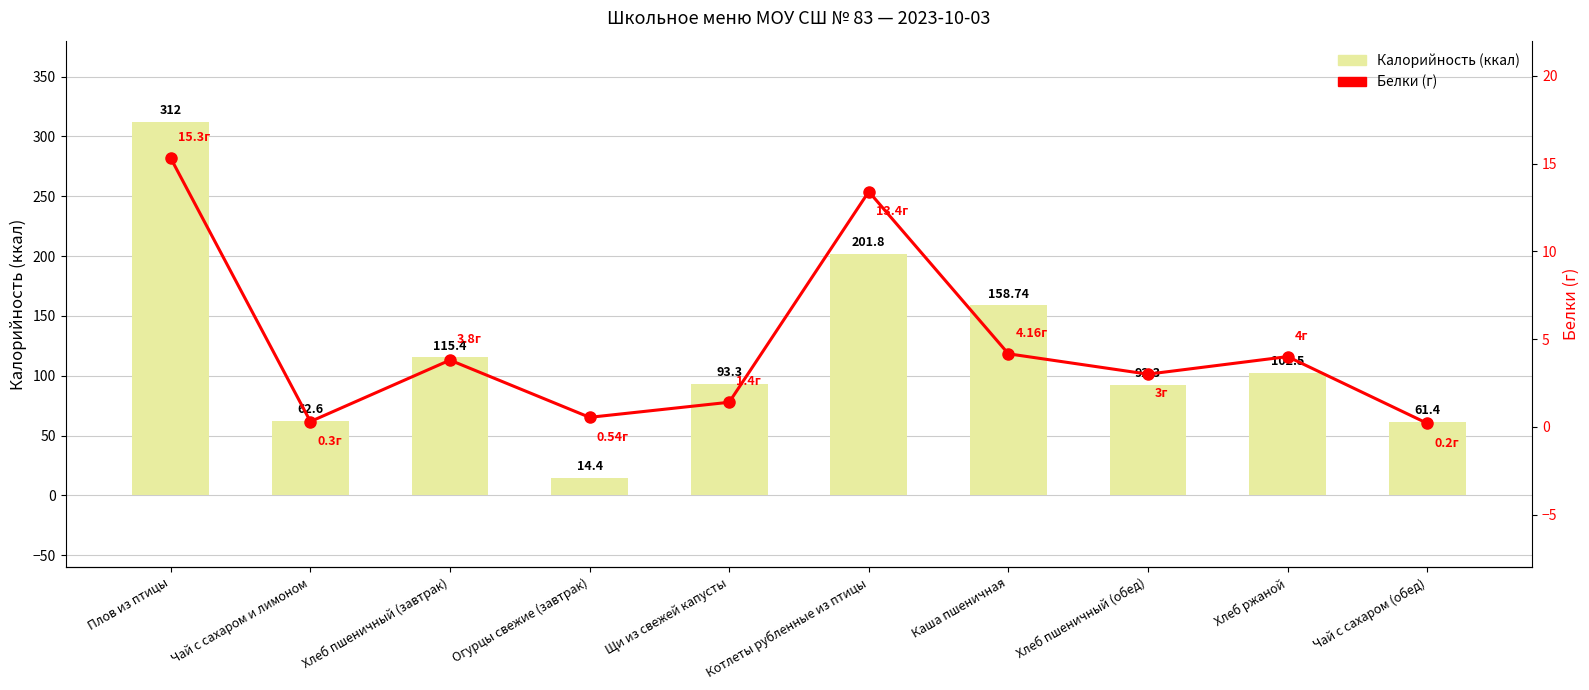

Which category has the highest value in the Калорийность series?

Плов из птицы